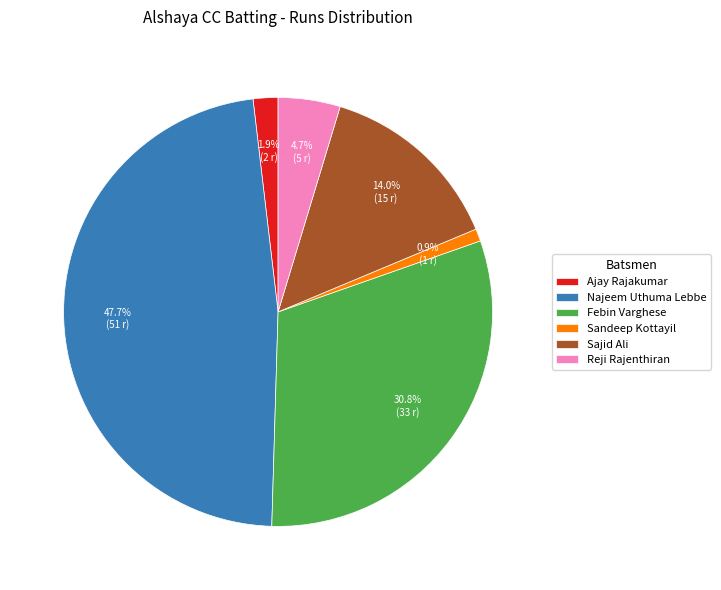

Rank the categories by value from lowest to highest.

Sandeep Kottayil, Ajay Rajakumar, Reji Rajenthiran, Sajid Ali, Febin Varghese, Najeem Uthuma Lebbe